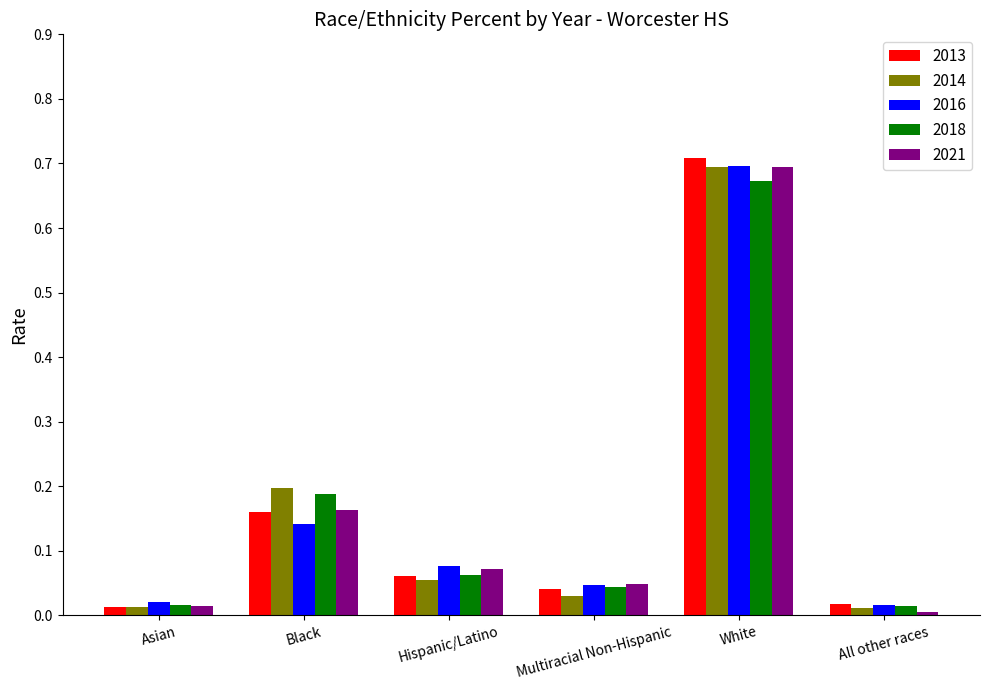

Is it true that 2018 equals 0.0 at Multiracial Non-Hispanic?

True